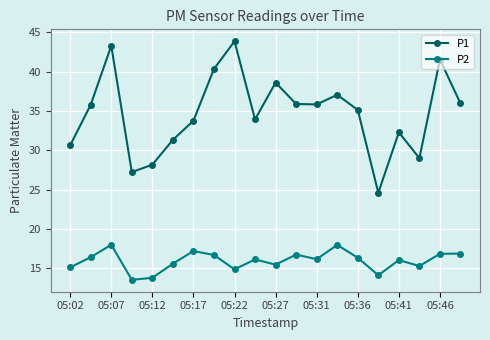

List the series in order of their overall mean, highest first.

P1, P2